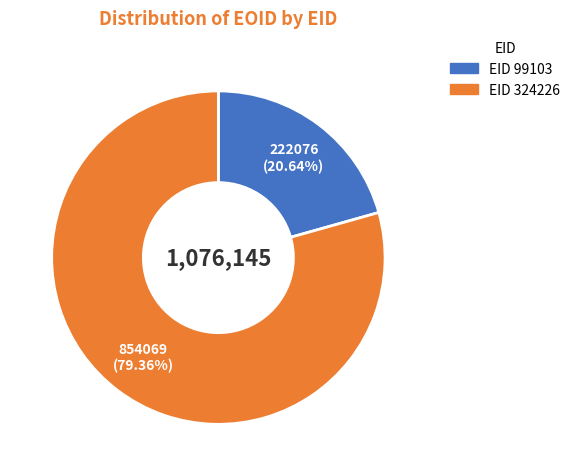

Is there a majority slice in this chart?

Yes